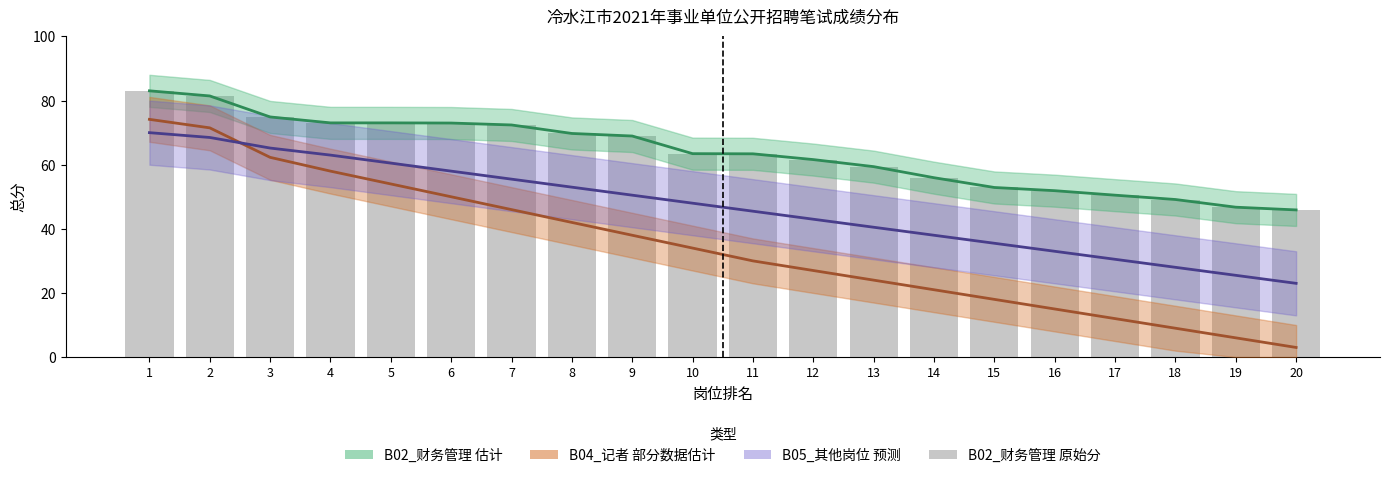

At which category is the sum across all series the highest?

1